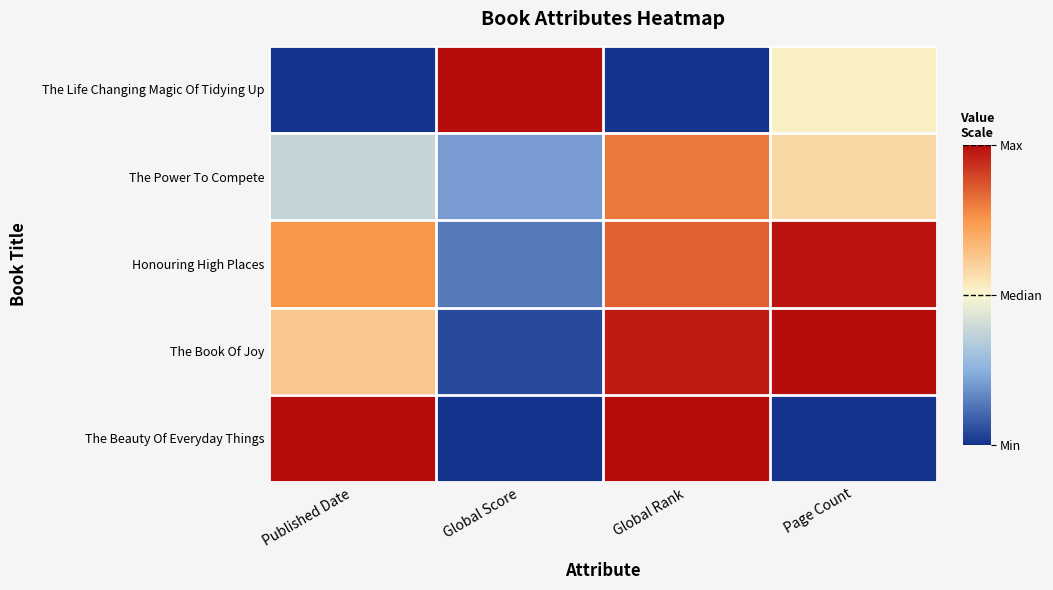

At Global Rank, list the series in order from smallest to largest.

The Life Changing Magic Of Tidying Up, The Power To Compete, Honouring High Places, The Book Of Joy, The Beauty Of Everyday Things